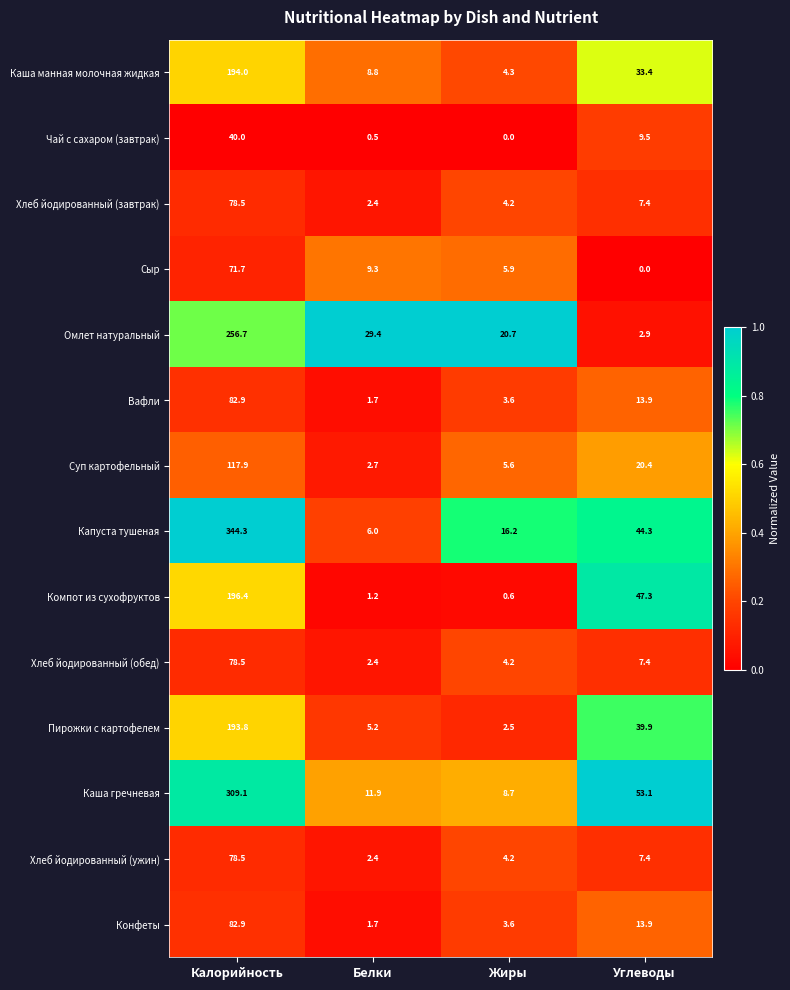

Which series has the widest spread of values?

Капуста тушеная